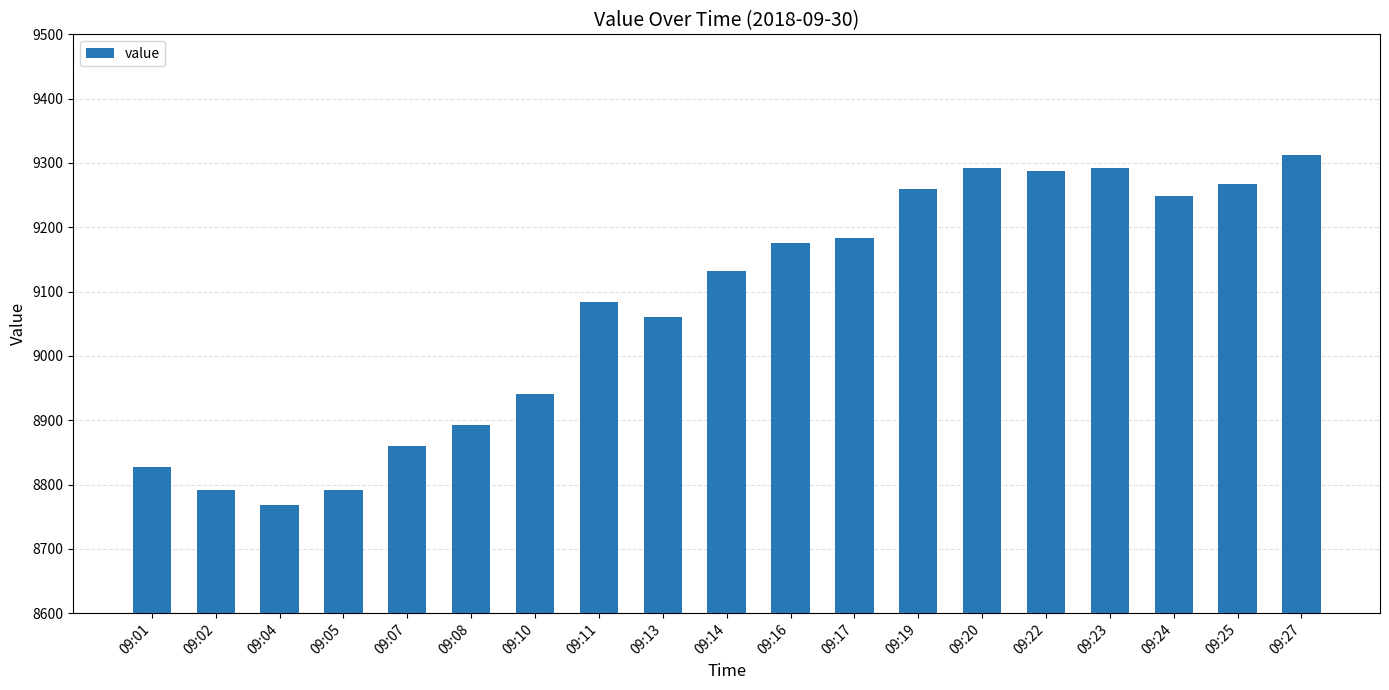

How many bars are there in total?

19